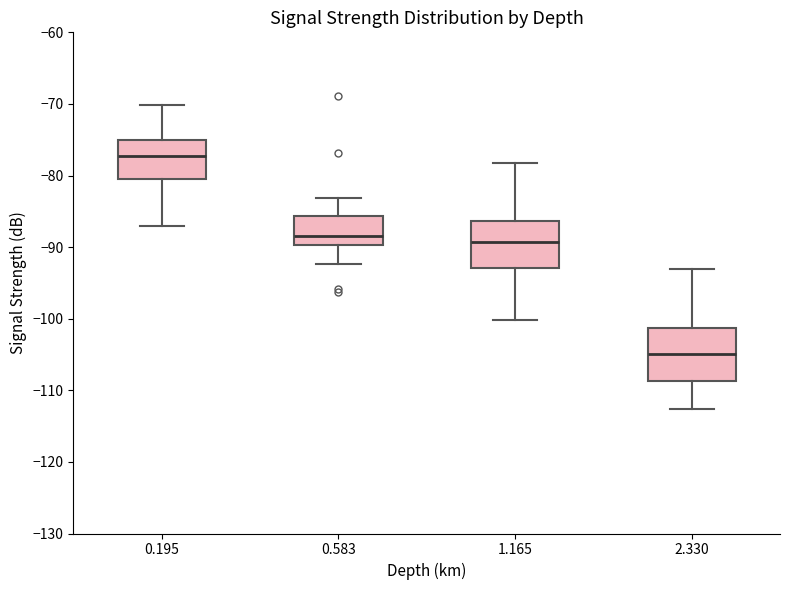

Which box's median line is the lowest?

2.330